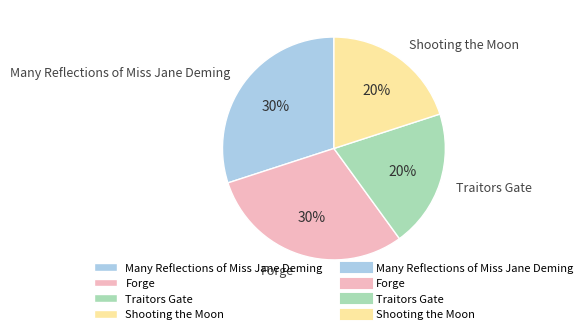

Approximately how many times larger is the value at Traitors Gate compared to Shooting the Moon?

1.0